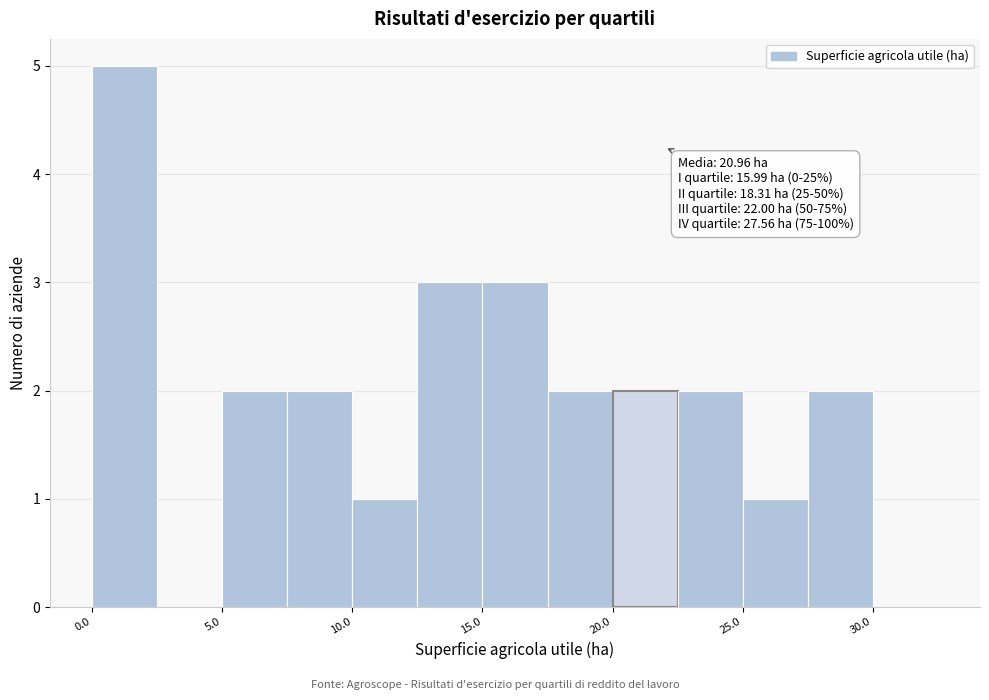

Over which range of the x-axis is the bar tallest?

0.0 to 2.5